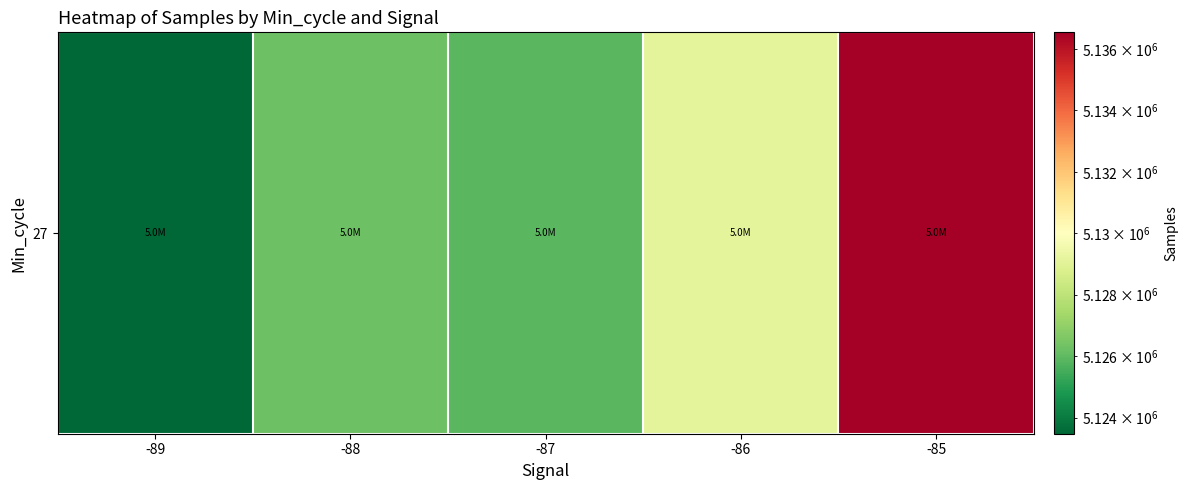

Reading right to left, list all the values displayed in this chart.

-85=5136545.0	-86=5129094.7	-87=5125903.9	-88=5126267.4	-89=5123476.5